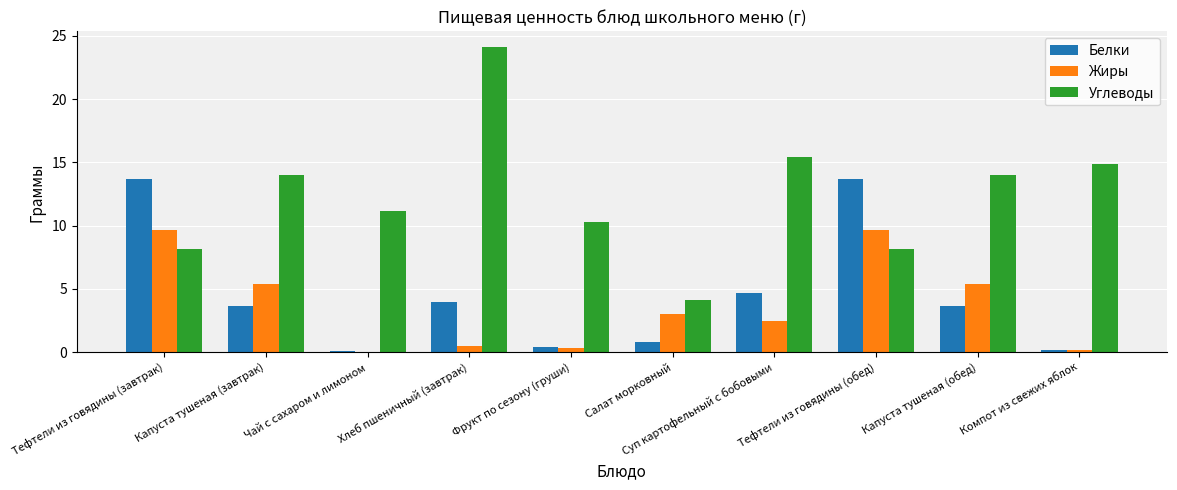

How many values in the Белки series exceed 3?

6